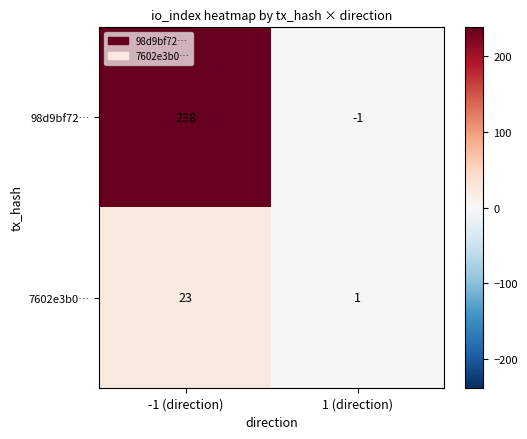

Reading right to left, extract all data points from this chart.

98d9bf72…: -1	238
7602e3b0…: 1	23